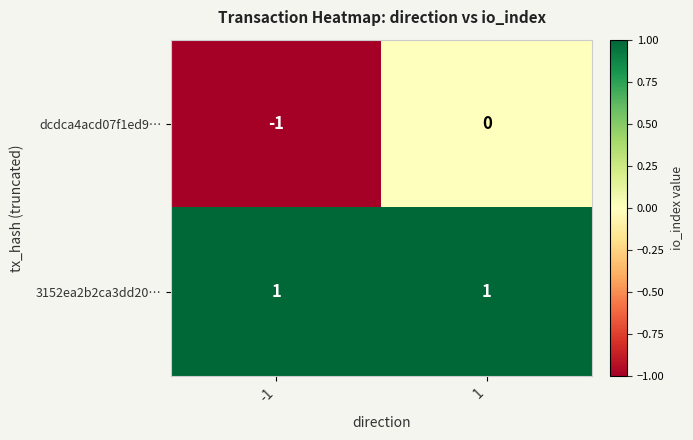

Which series changed the most between -1 and 1?

dcdca4acd07f1ed9…